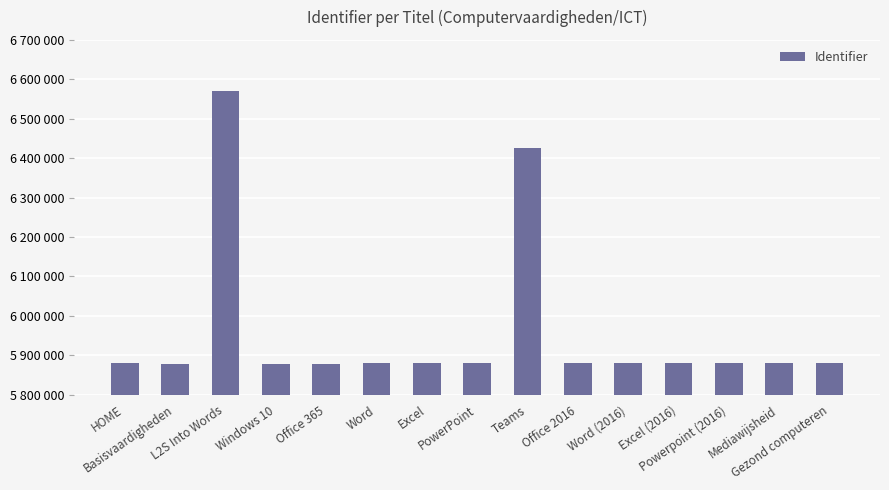

Does the chart contain any negative values?

No